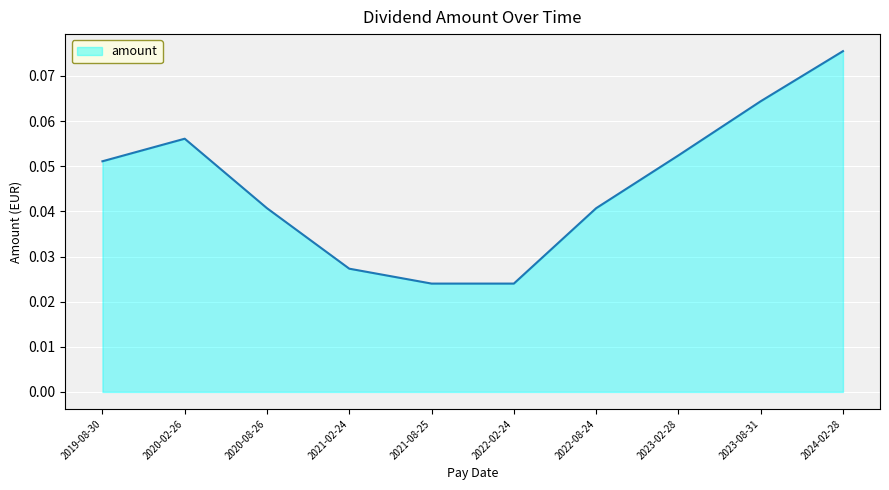

True or false: the data shows 0.0 at 2024-02-28.

False